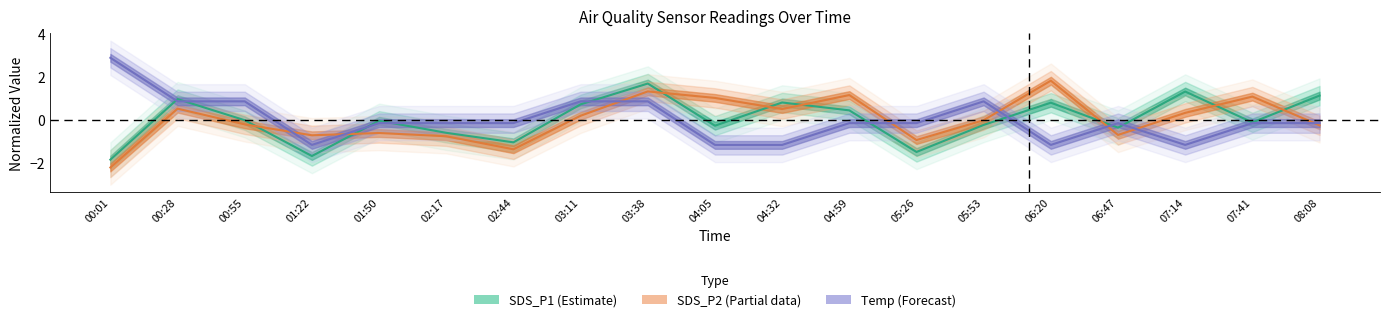

True or false: Temp has a value of -1.7 at 04:32.

False